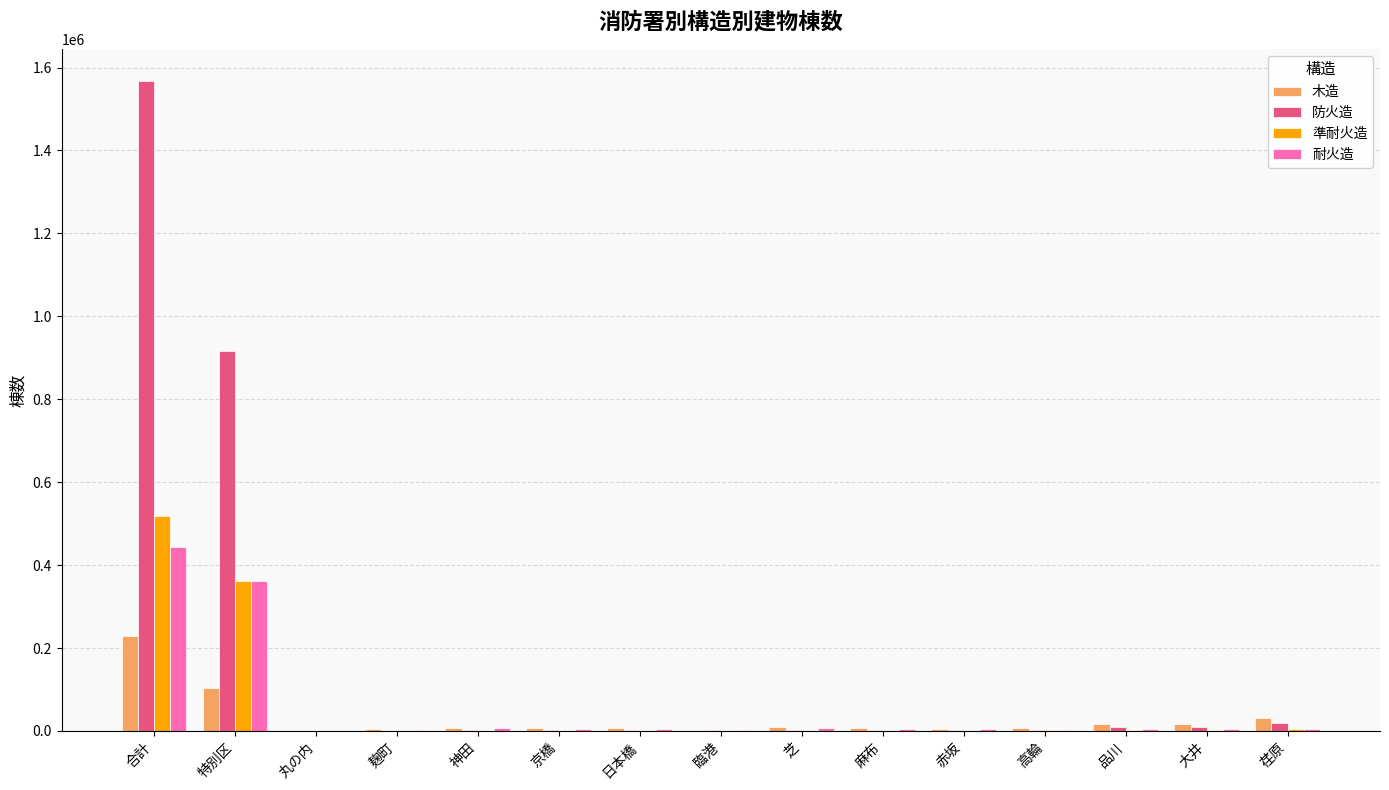

At which label does 準耐火造 reach its peak?

合計